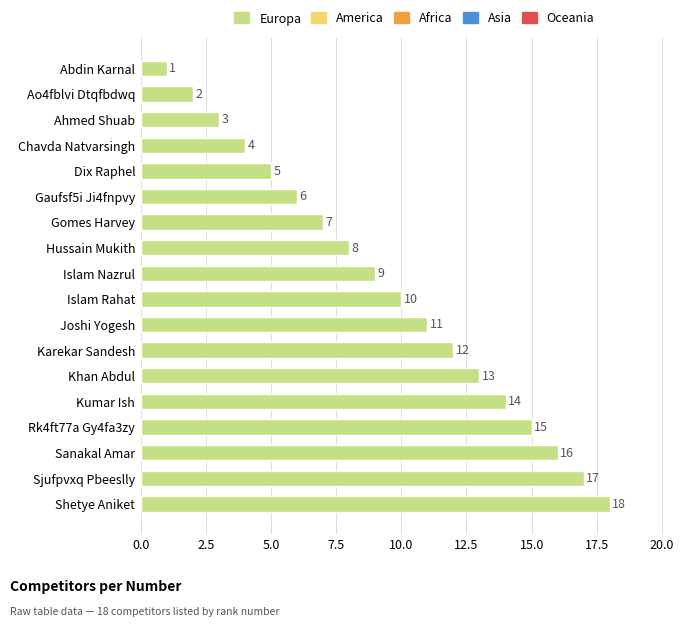

What is the minimum value shown in the chart?

1